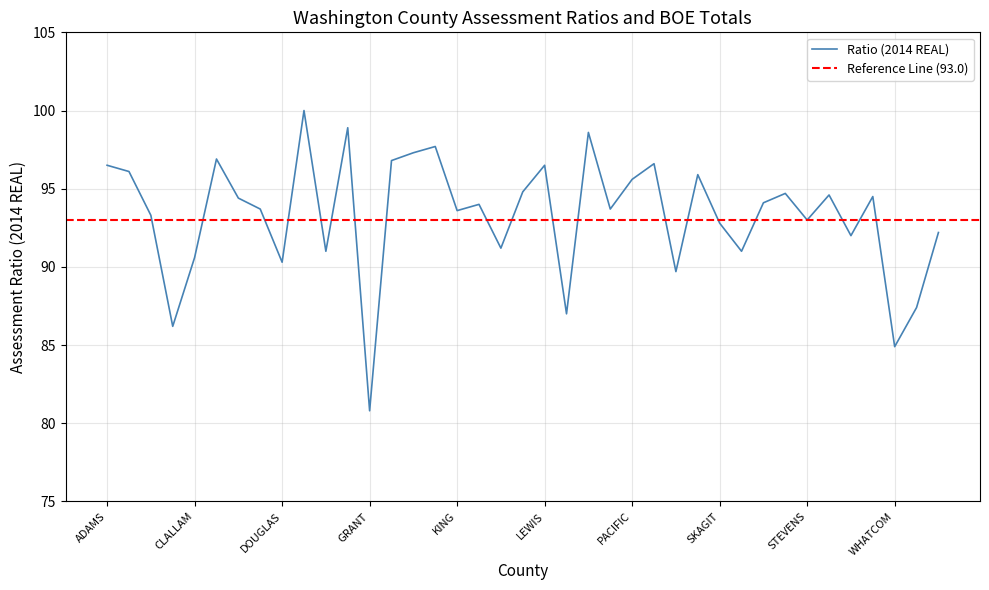

What value does the data have at DOUGLAS?

90.3